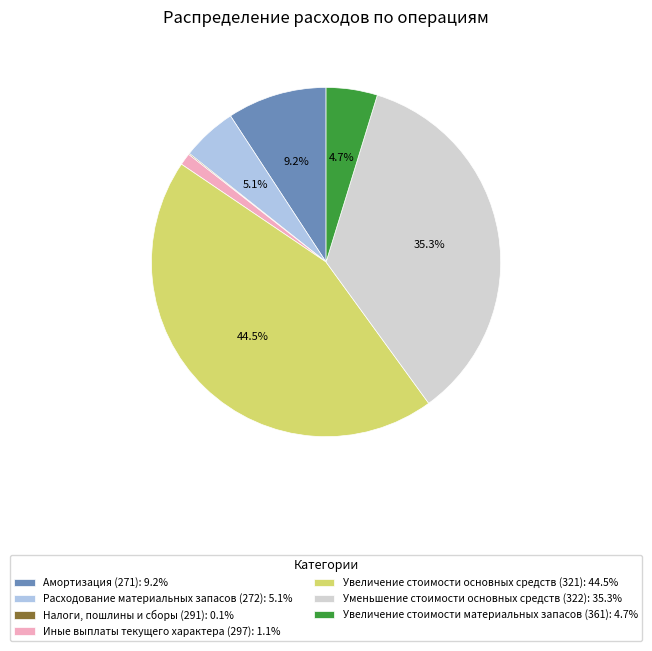

Between Расходование материальных запасов (272) and Увеличение стоимости основных средств (321), which is larger?

Увеличение стоимости основных средств (321)